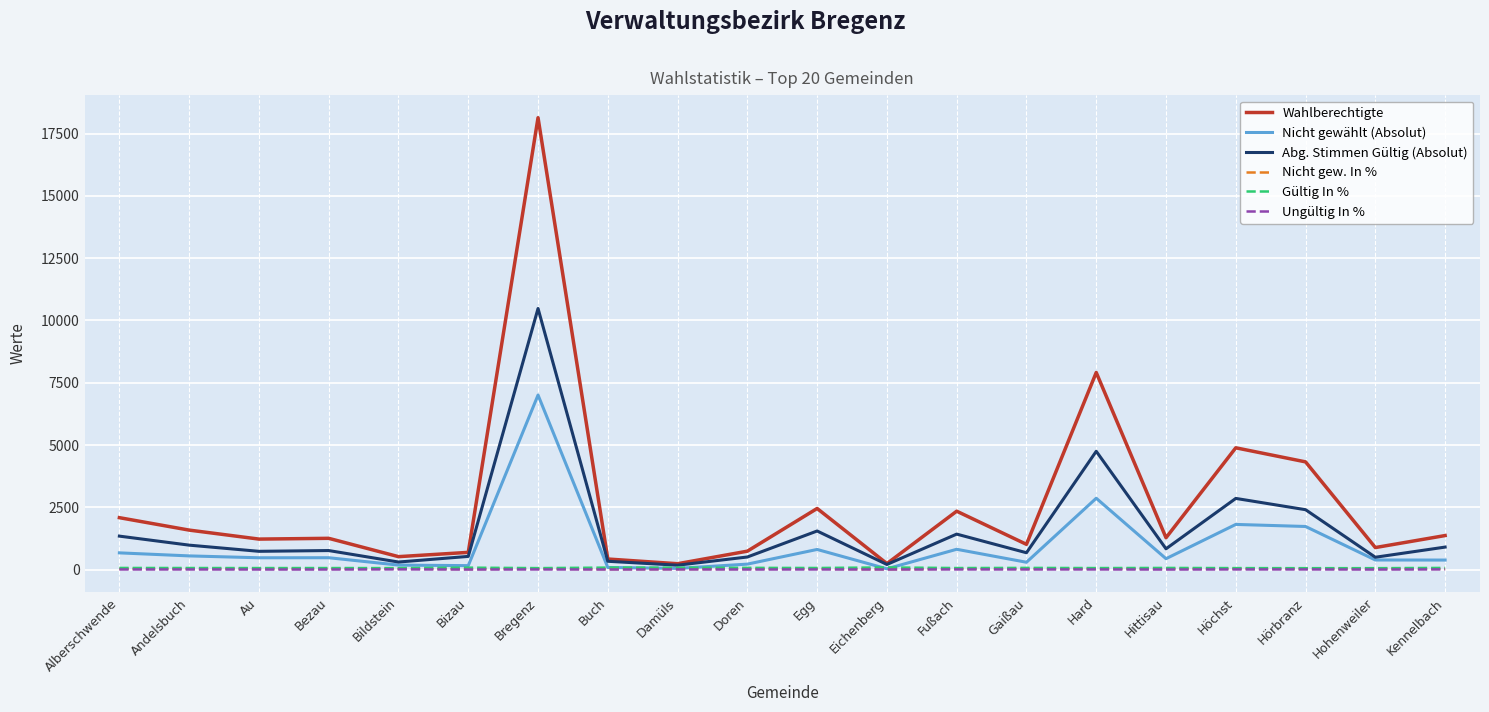

At which label is Abg. Stimmen Gültig (Absolut) closest to 5328?

Hard